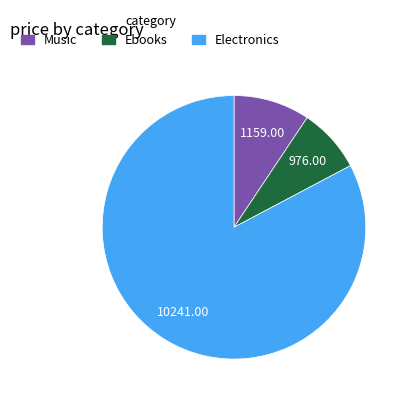

How many segments does this pie chart have?

3